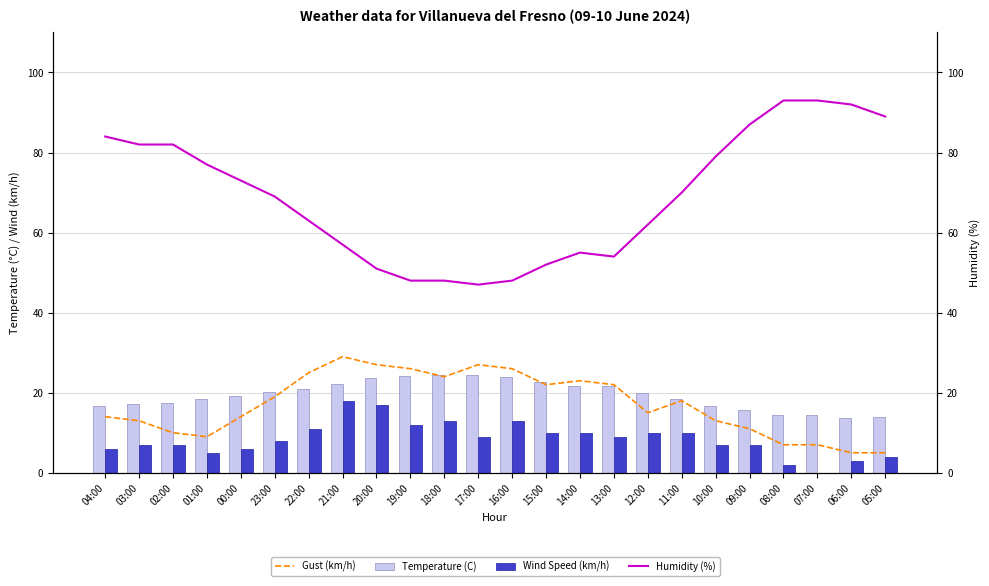

Reading left to right, what are all the values shown in this chart?

Gust (km/h): 14.0	13.0	10.0	9.0	14.0	19.0	25.0	29.0	27.0	26.0	24.0	27.0	26.0	22.0	23.0	22.0	15.0	18.0	13.0	11.0	7.0	7.0	5.0	5.0
Temperature (C): 16.8	17.3	17.4	18.4	19.1	20.1	20.9	22.1	23.7	24.1	24.3	24.3	24.0	22.8	21.6	21.7	19.9	18.4	16.8	15.6	14.4	14.4	13.7	14.0
Wind Speed (km/h): 6.0	7.0	7.0	5.0	6.0	8.0	11.0	18.0	17.0	12.0	13.0	9.0	13.0	10.0	10.0	9.0	10.0	10.0	7.0	7.0	2.0	0.0	3.0	4.0
Humidity (%): 84.0	82.0	82.0	77.0	73.0	69.0	63.0	57.0	51.0	48.0	48.0	47.0	48.0	52.0	55.0	54.0	62.0	70.0	79.0	87.0	93.0	93.0	92.0	89.0